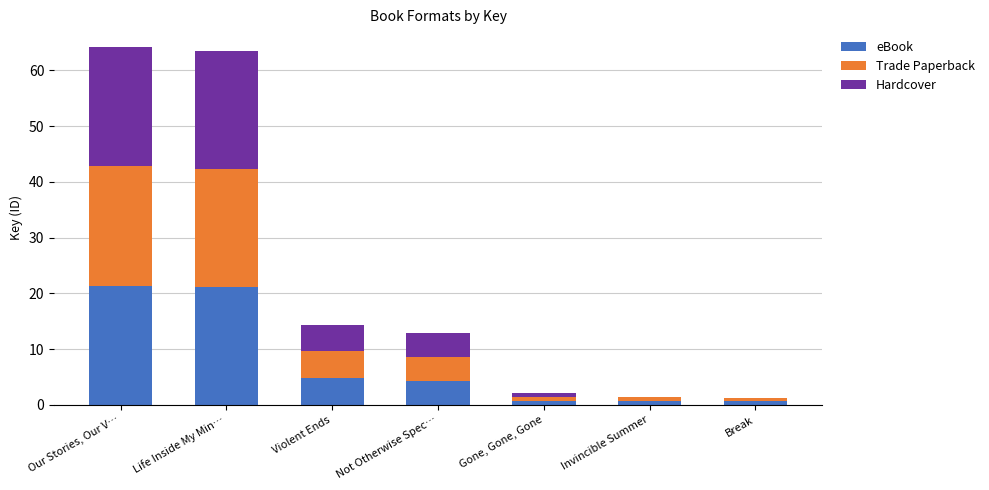

Where does the eBook series first go above 4?

Our Stories, Our V…